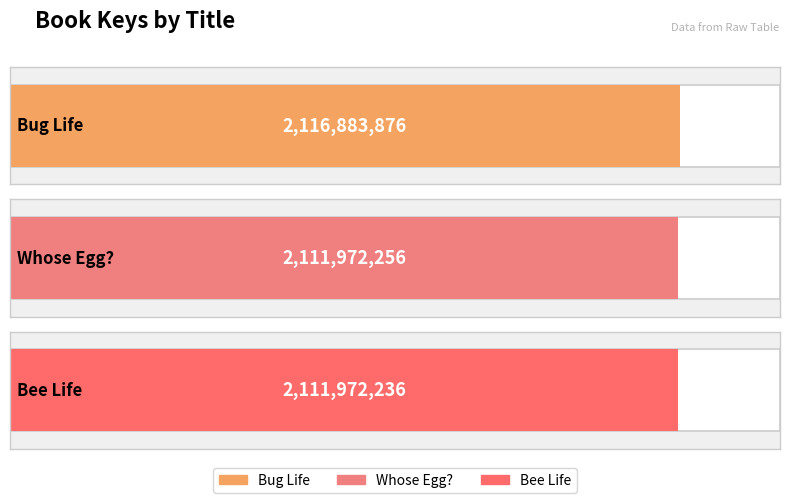

How many categories are shown in the chart?

3